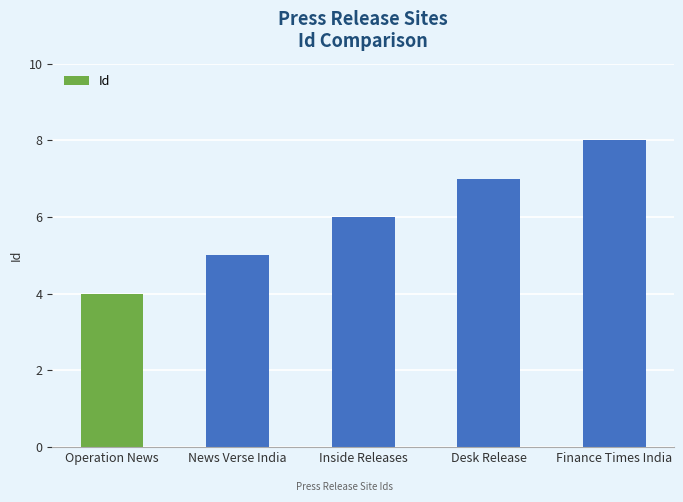

Between Desk Release and News Verse India, which is larger?

Desk Release